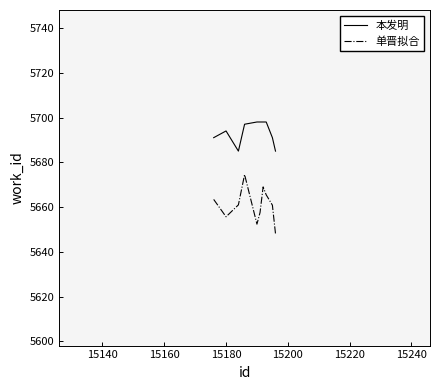

Rank the series by their average value, from lowest to highest.

单晋拟合, 本发明